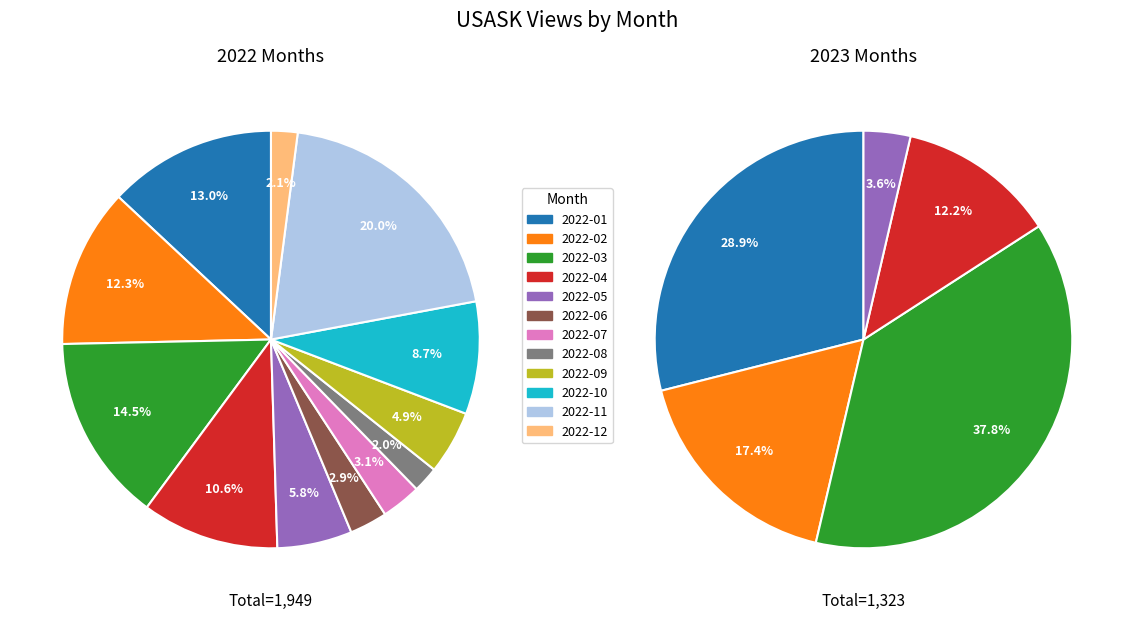

Which category has the smallest portion of the pie?

2022-08